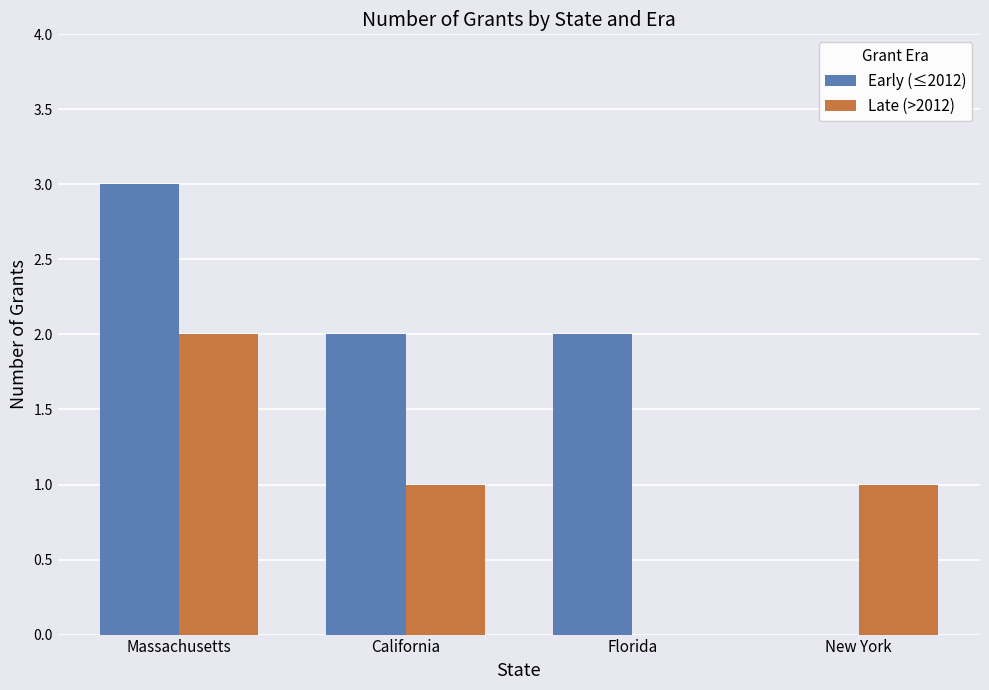

Is it true that Late (>2012) equals 3 at Massachusetts?

False